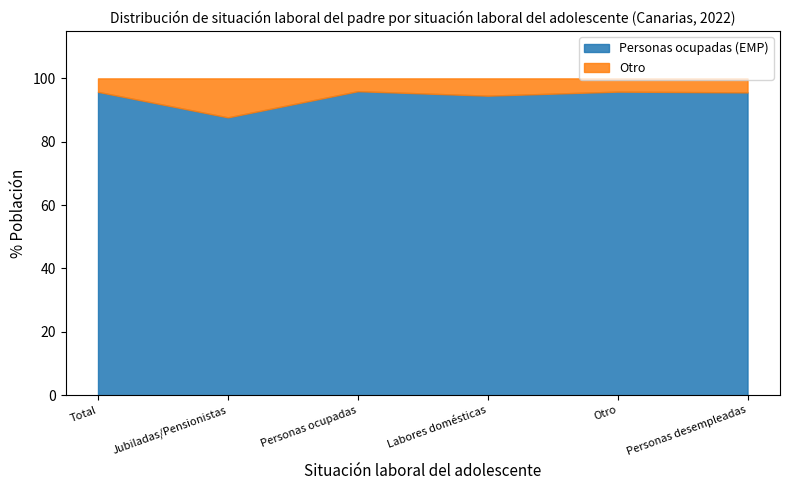

Is the value of Personas ocupadas (EMP) at Otro greater than the value of Otro at Total?

Yes